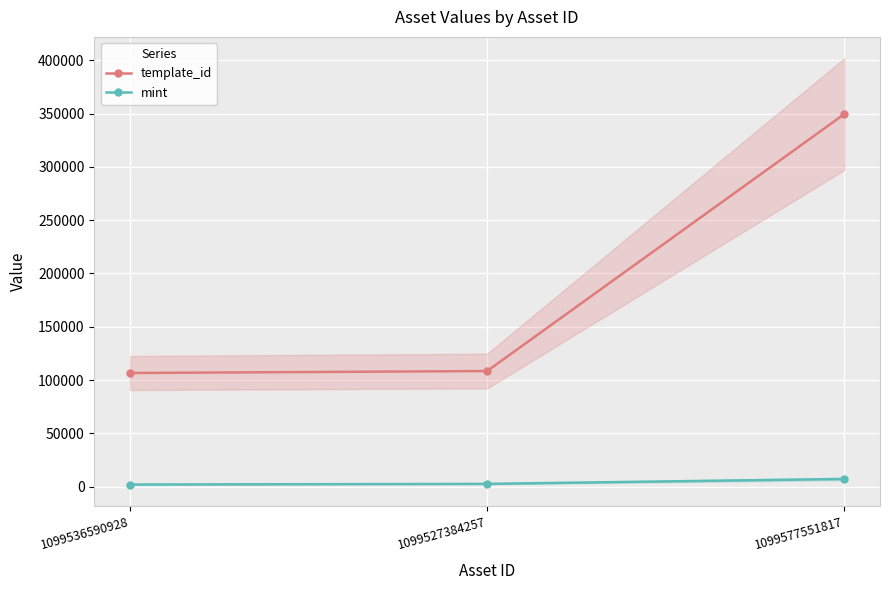

What position from the right is 1099536590928?

3